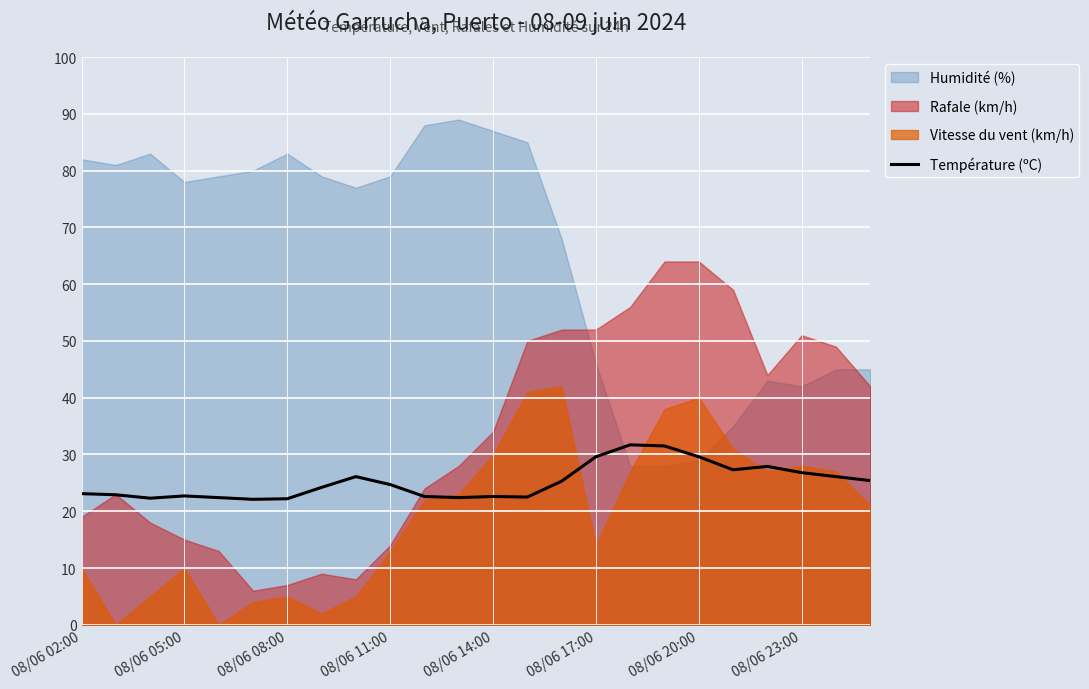

What is the change in value from 08/06 05:00 to 21?

+3.9